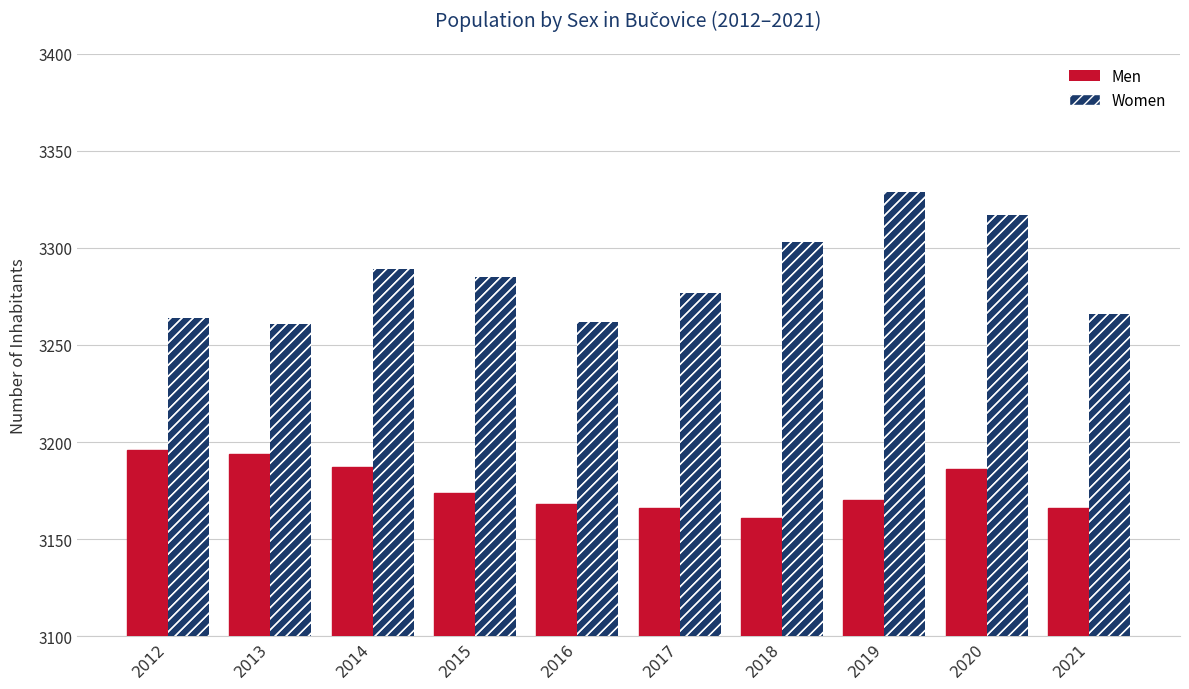

What is the sum of the Men values at 2016 and 2020?

6354